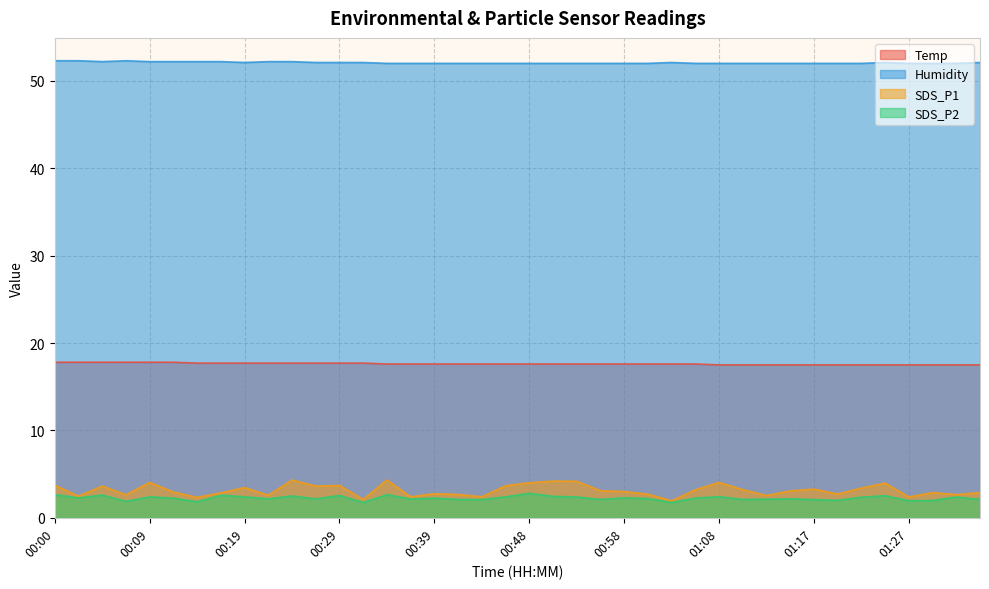

At 00:17, list the series in order from largest to smallest.

Humidity, Temp, SDS_P1, SDS_P2